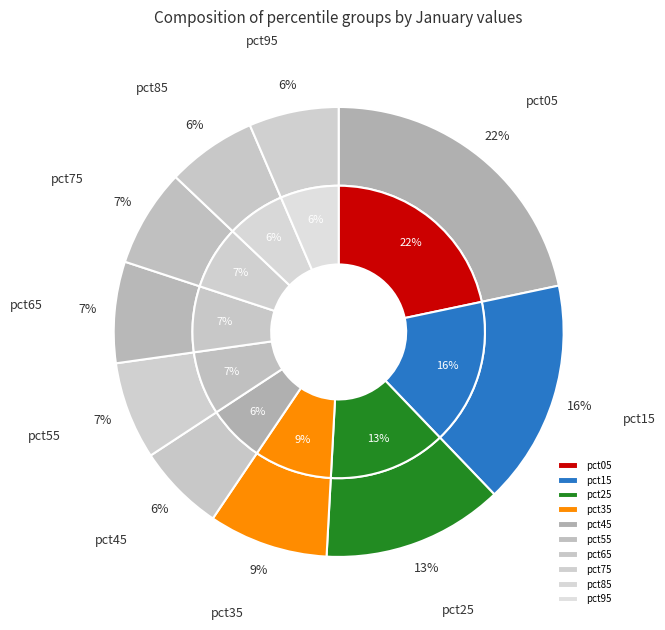

Do pct65 and pct15 together represent more than half of the pie?

No